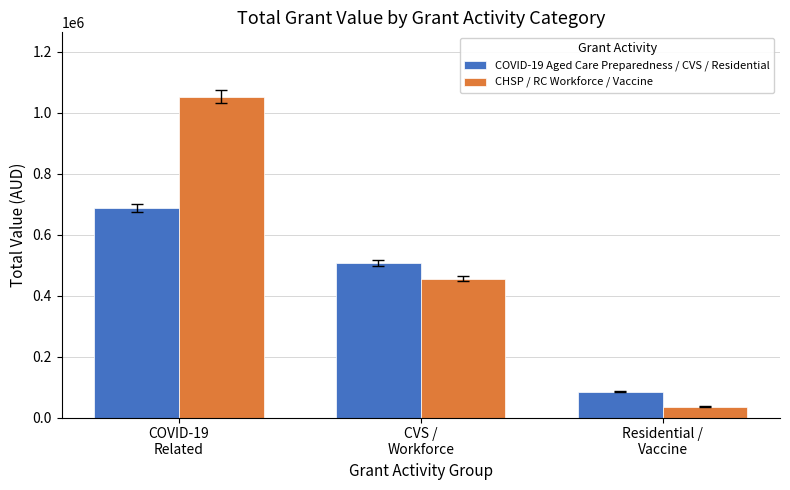

At how many categories does at least one series exceed 851755?

1